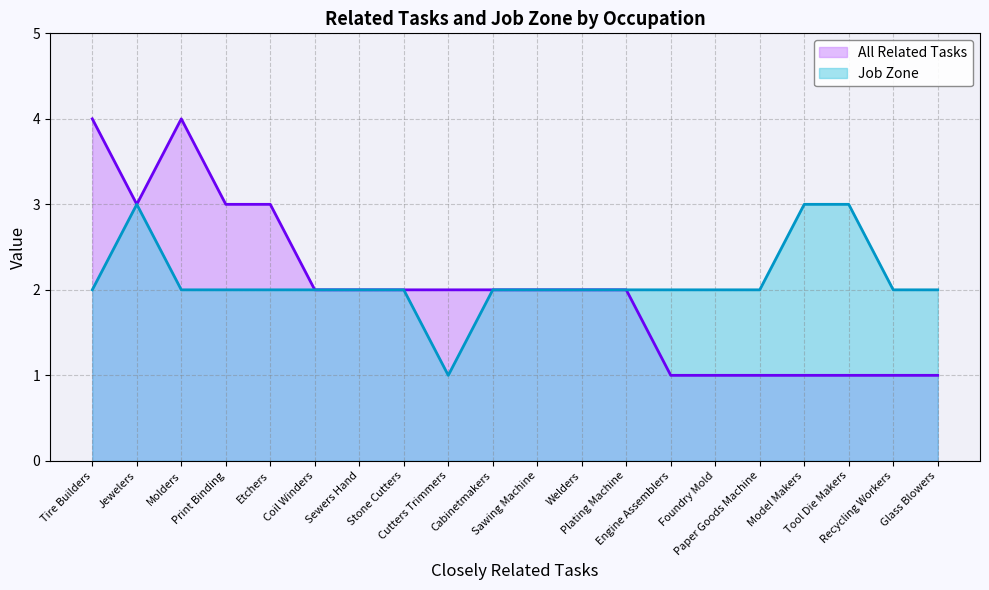

Does the chart display data point markers on the line(s)?

No